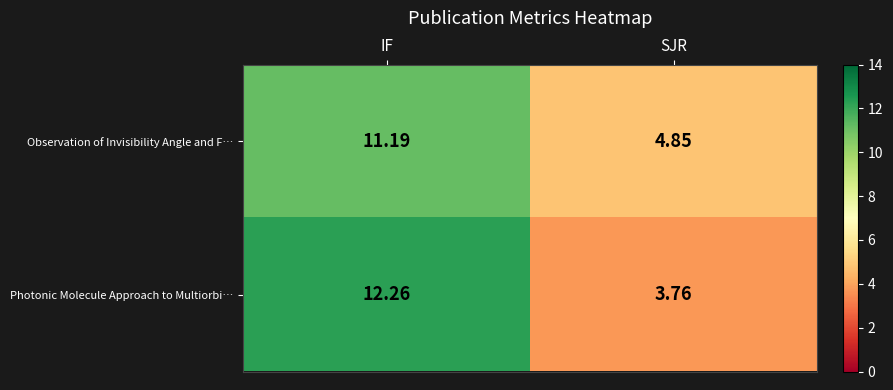

What is the spread (max minus min) of values at IF?

1.1